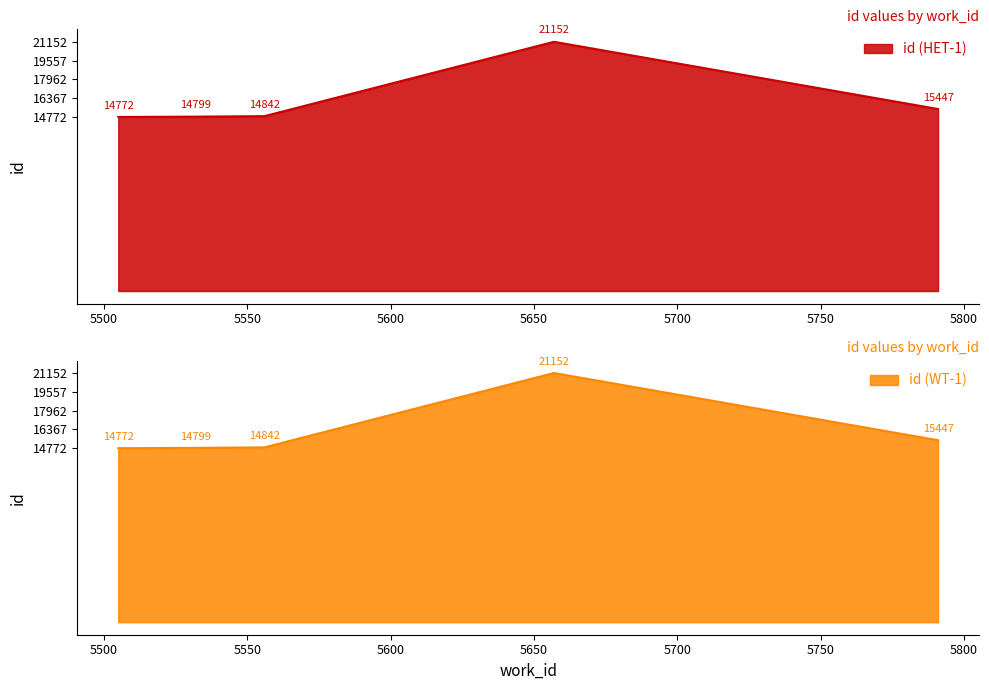

What value does the data have at 5556?

14842